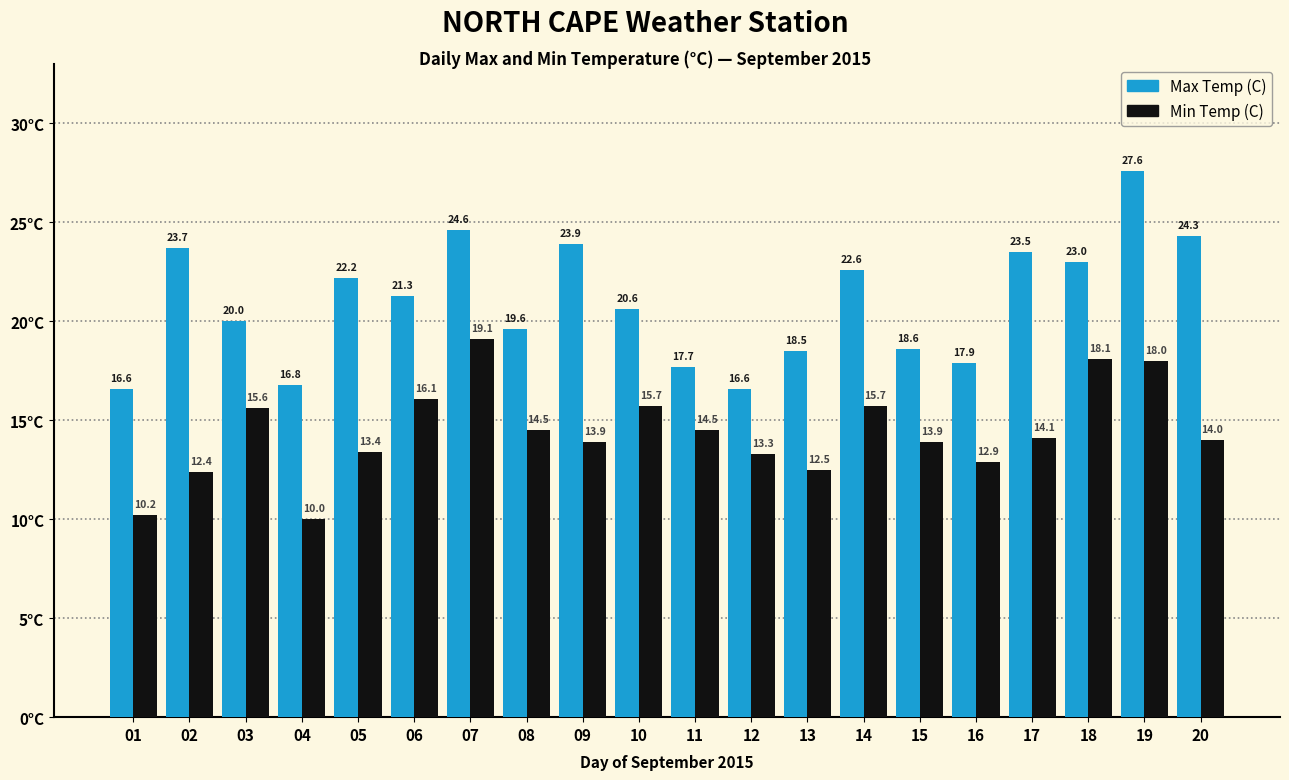

Which series has the largest range (max minus min)?

Max Temp (C)